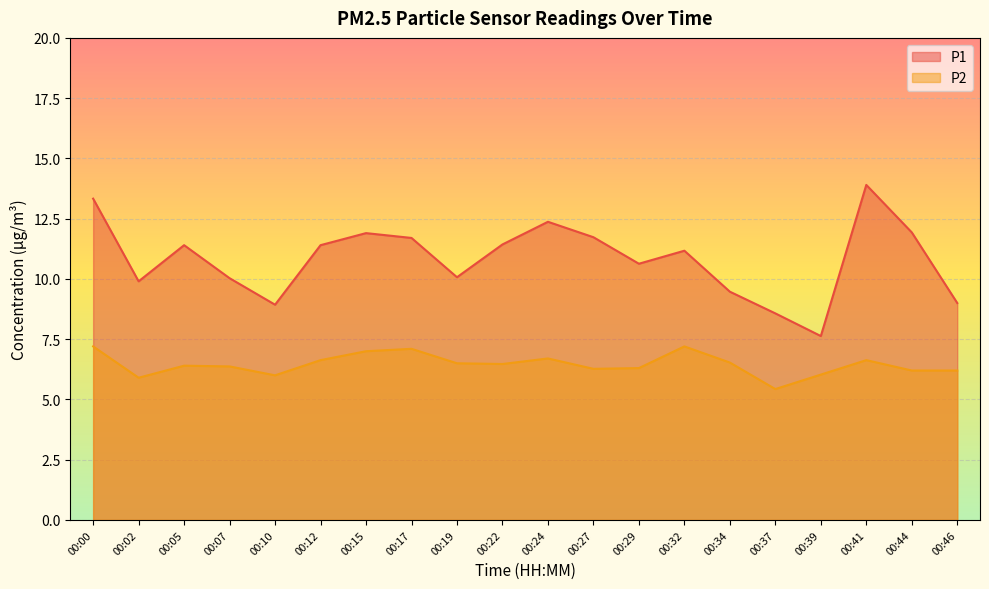

True or false: P1 has a value of 9.0 at 00:46.

True